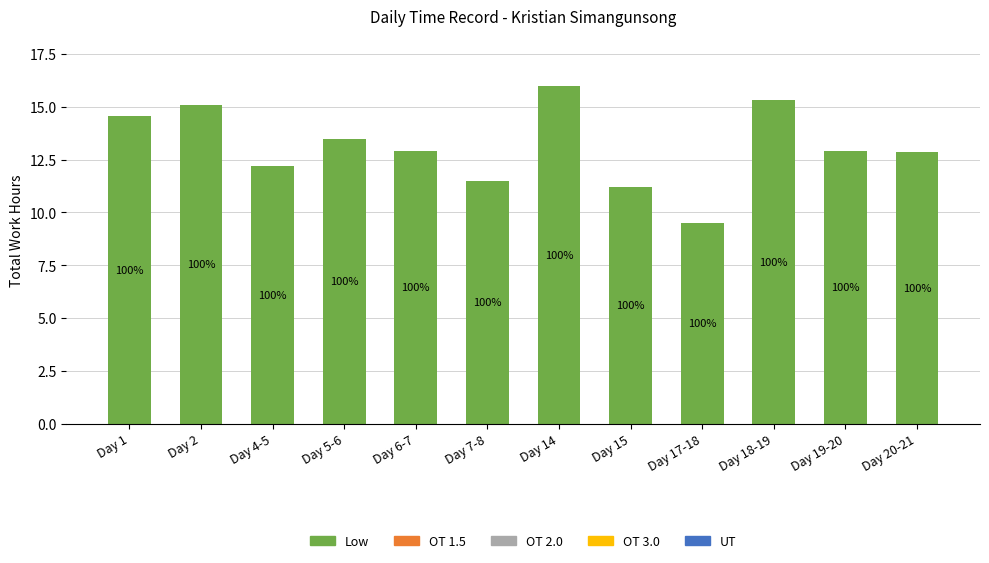

Are the bars grouped side by side (vs. stacked)?

No